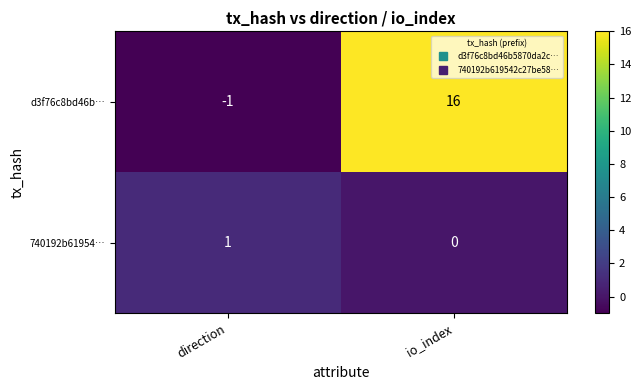

What is the average value of the d3f76c8bd46b… series?

8